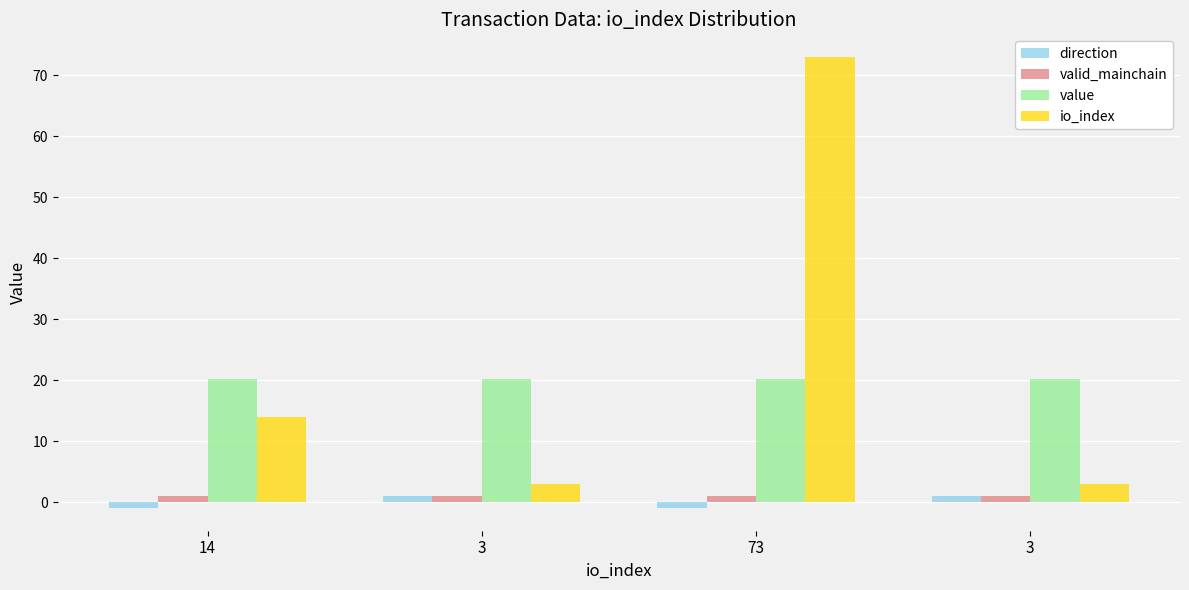

Is the value of direction at 73 greater than the value of io_index at 3?

No